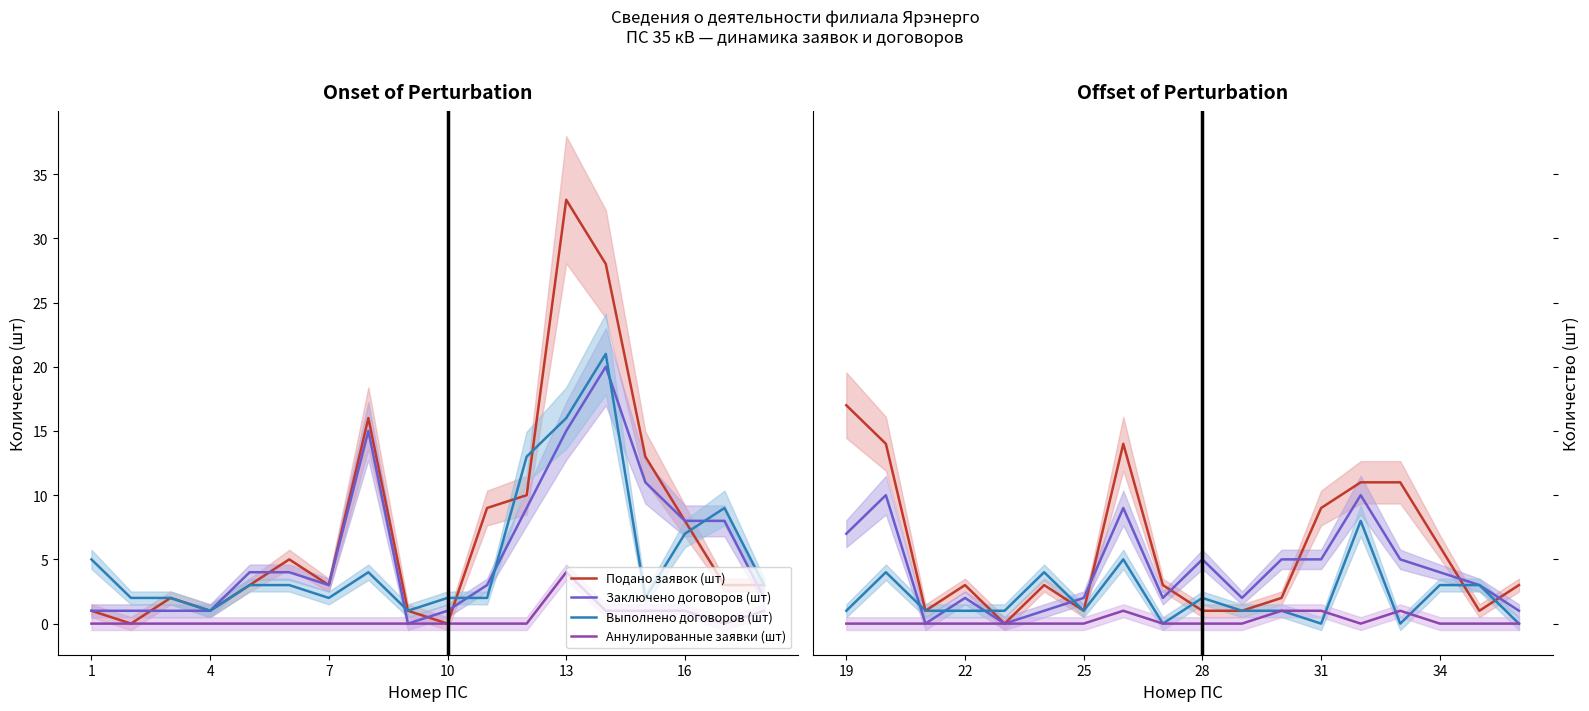

At which label does Аннулированные заявки (шт) reach its minimum?

19